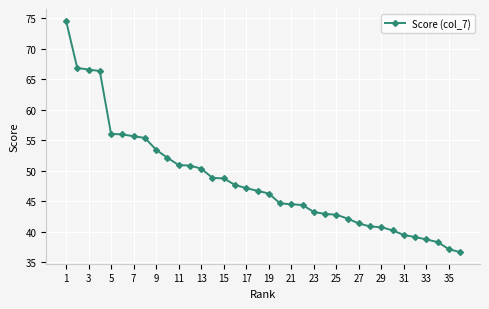

What is the sum of all values?

1737.8